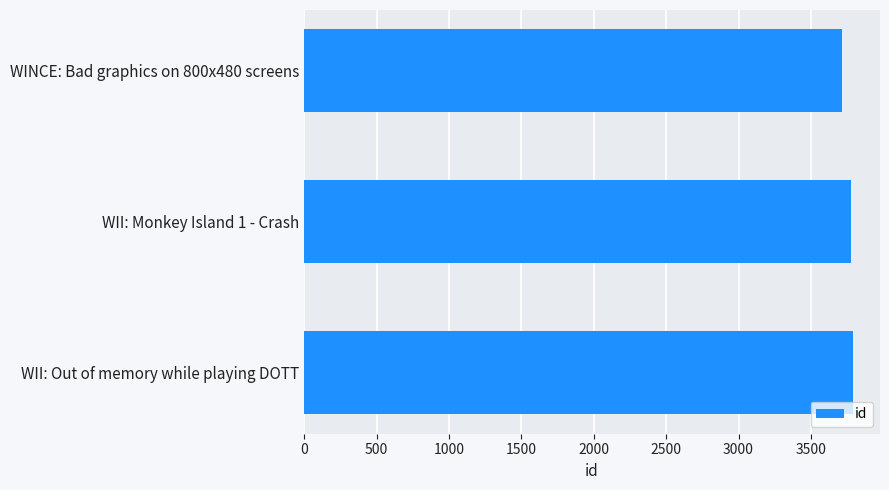

What is the sum of the values at WII: Monkey Island 1 - Crash and WINCE: Bad graphics on 800x480 screens?

7498